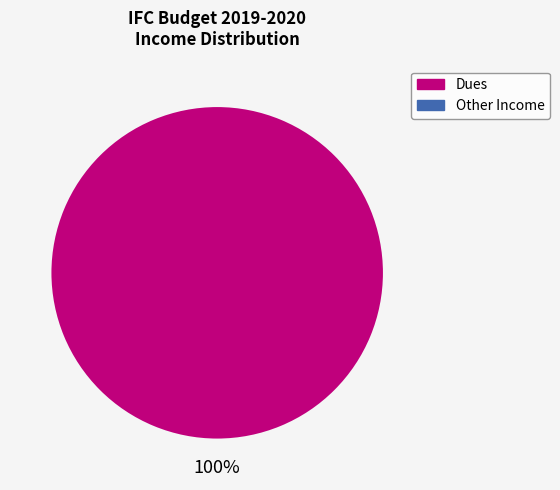

How many slices are in this pie chart?

2